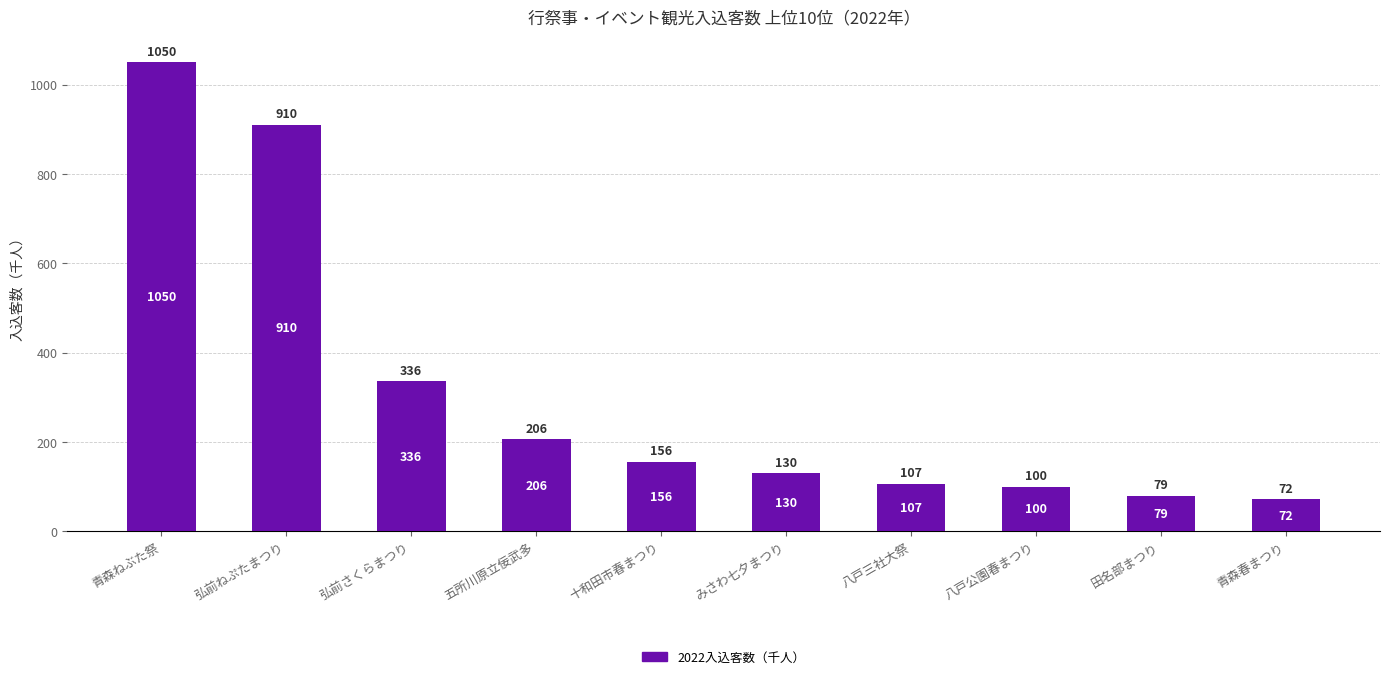

How many values are below 156?

5